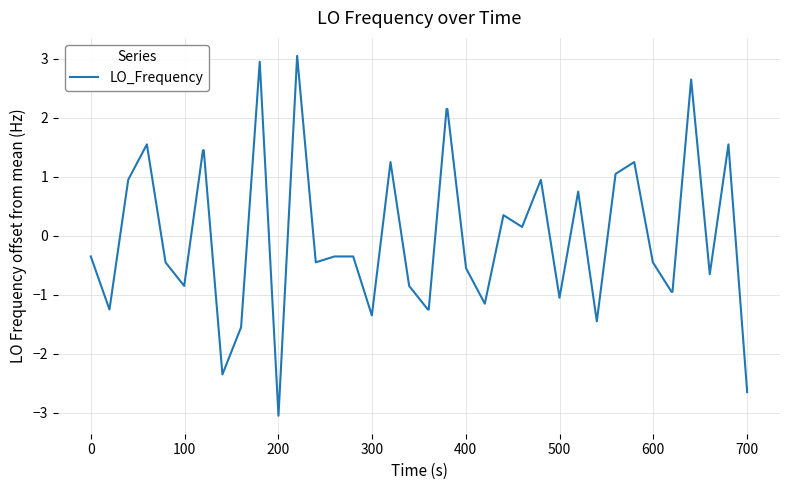

What is the greatest value displayed?

3.0